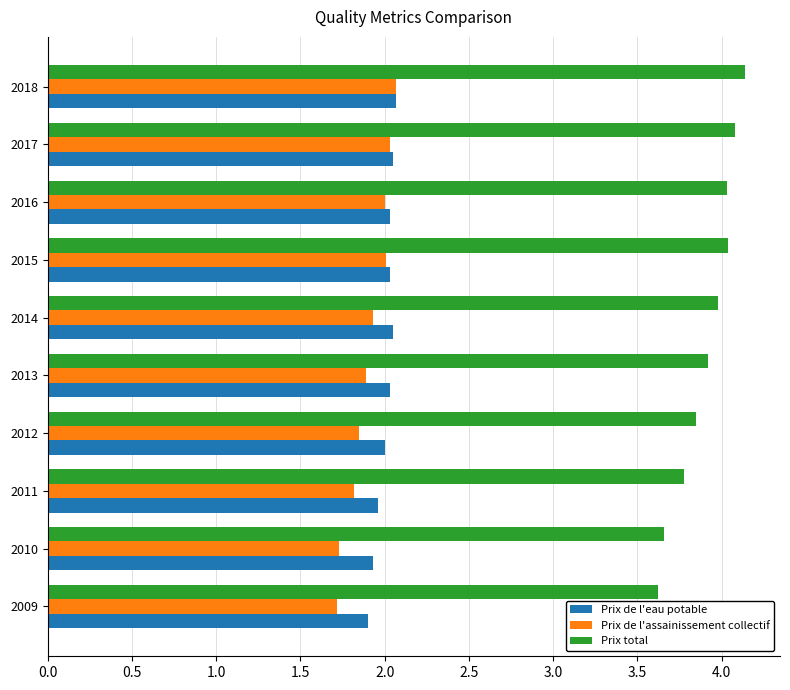

What is the highest value of the Prix de l'eau potable series?

2.1